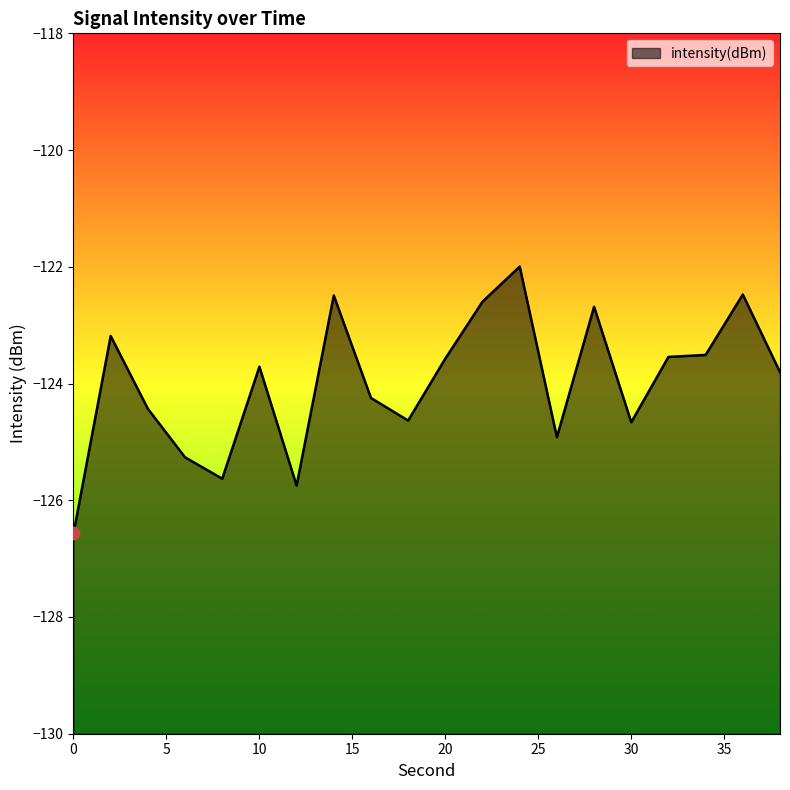

Between 4 and 36, which is larger?

36